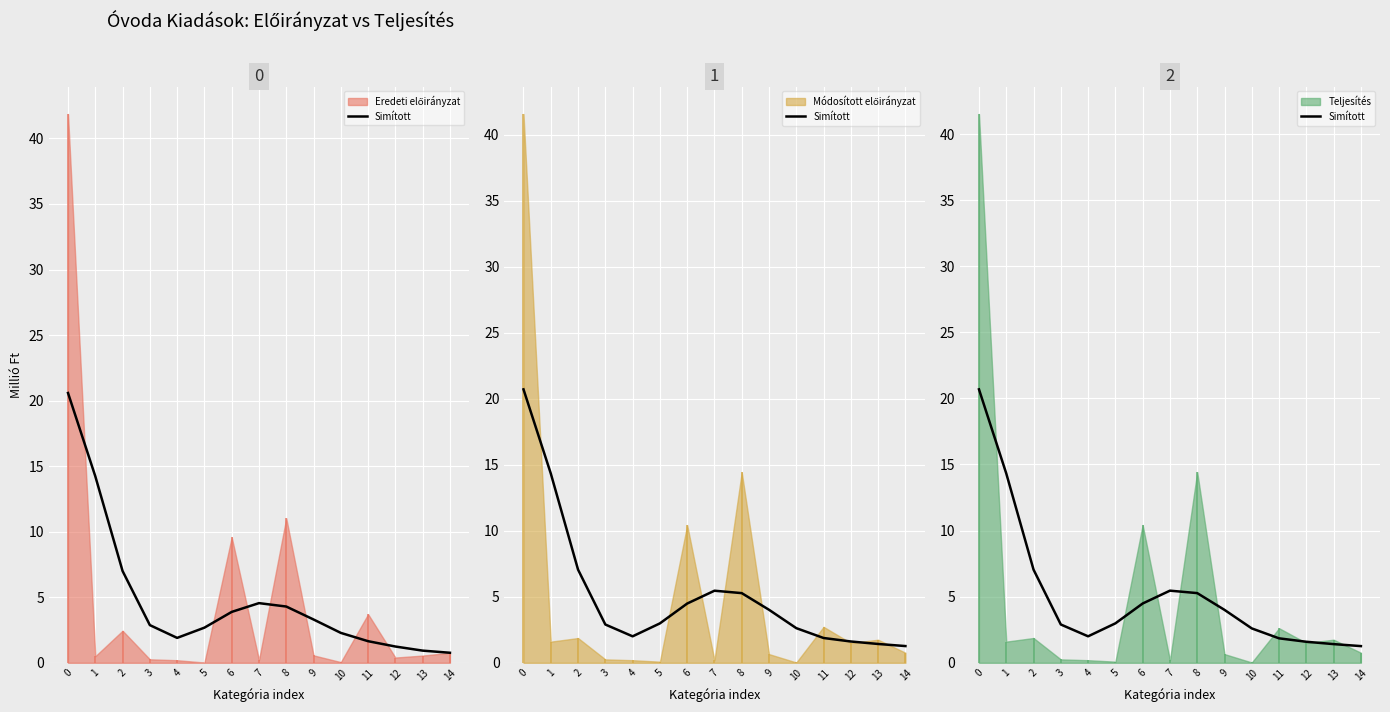

How many lines are shown in the chart?

1